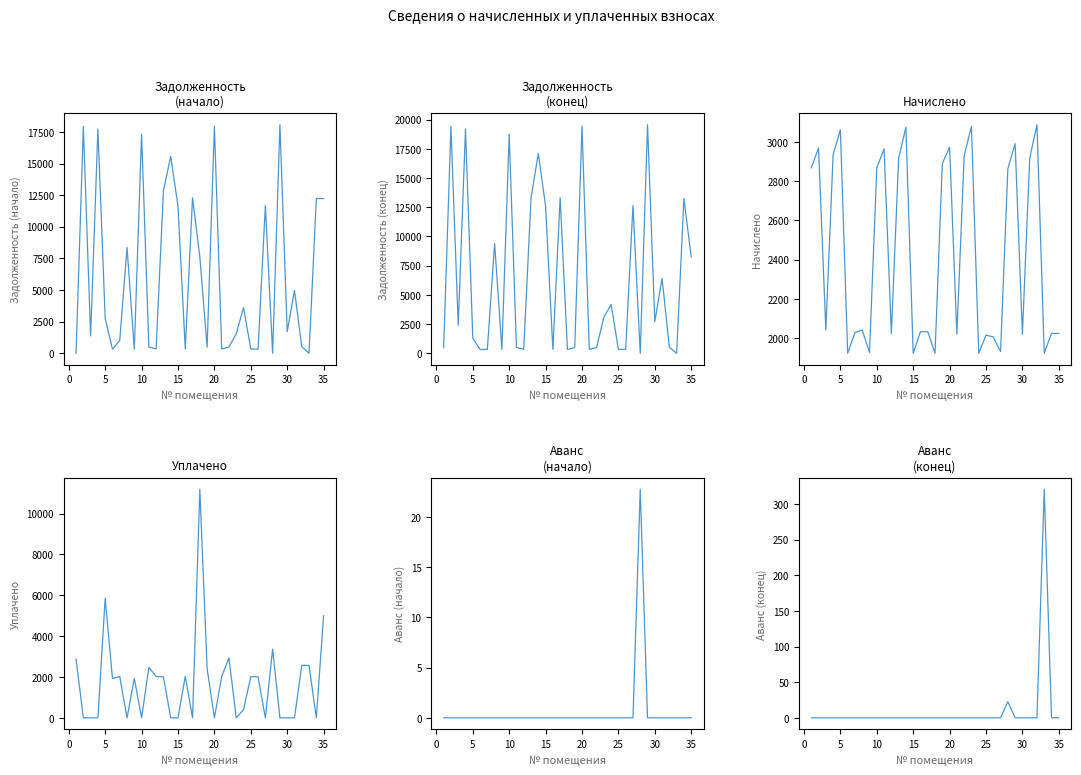

In avans_end, how many points are higher than both neighbors (excluding endpoints)?

2